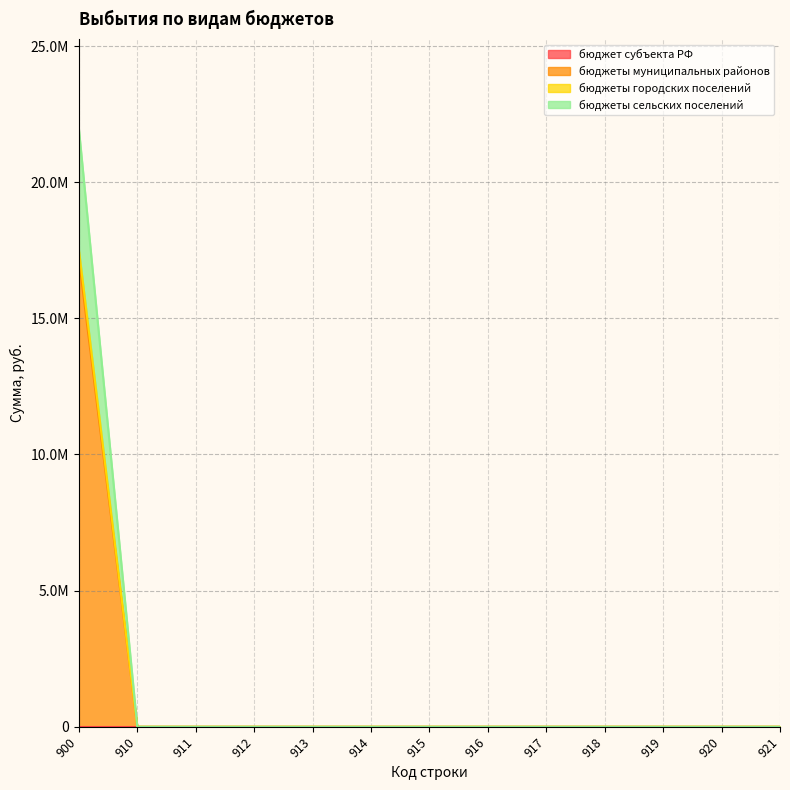

True or false: бюджеты городских поселений and бюджеты муниципальных районов intersect in this chart.

False